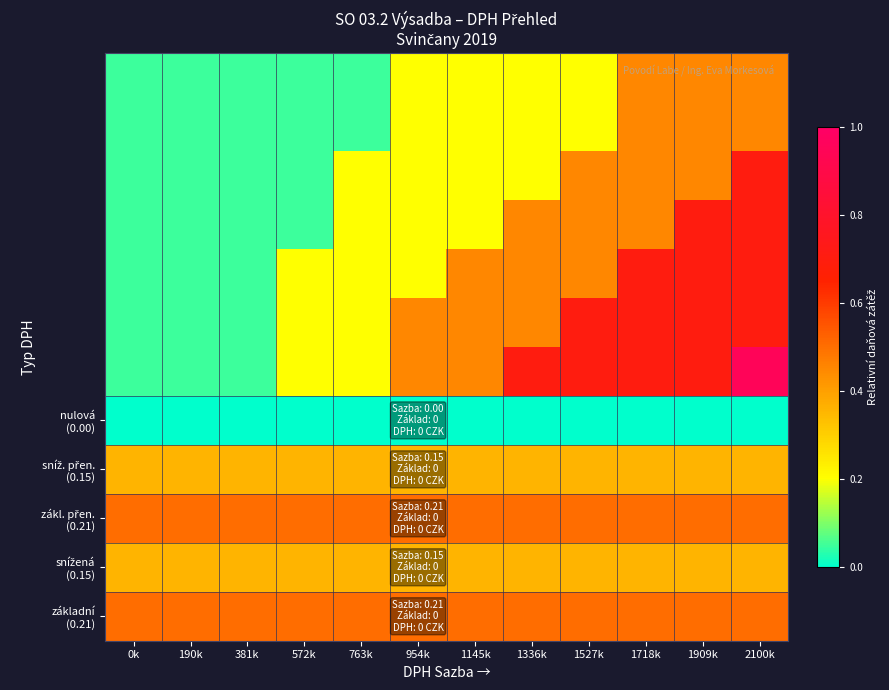

Which has a higher value, 1909k or 1145k?

1909k